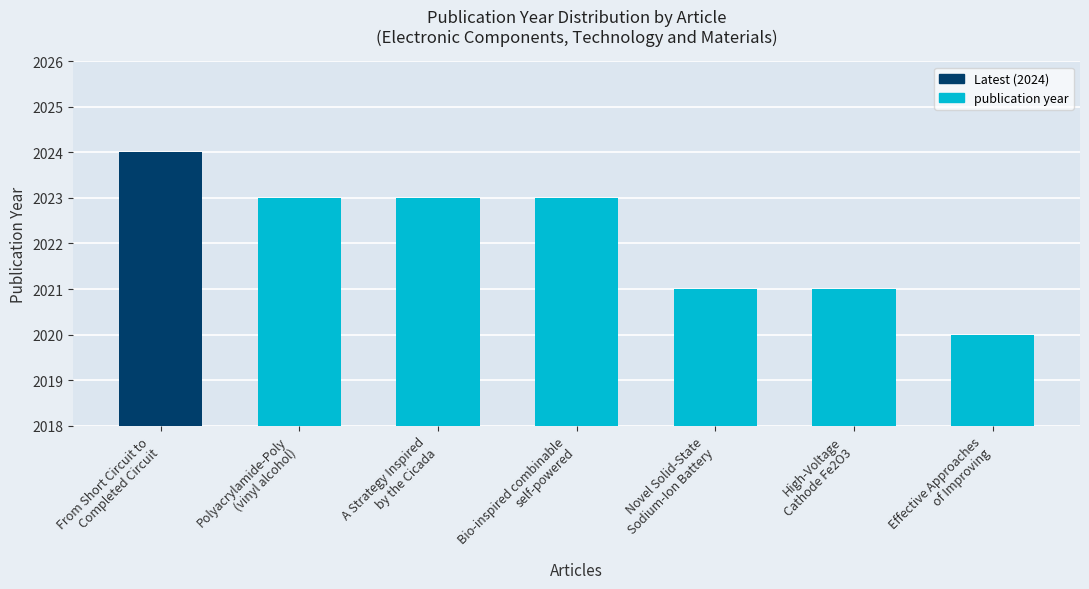

What is the greatest value displayed?

2024